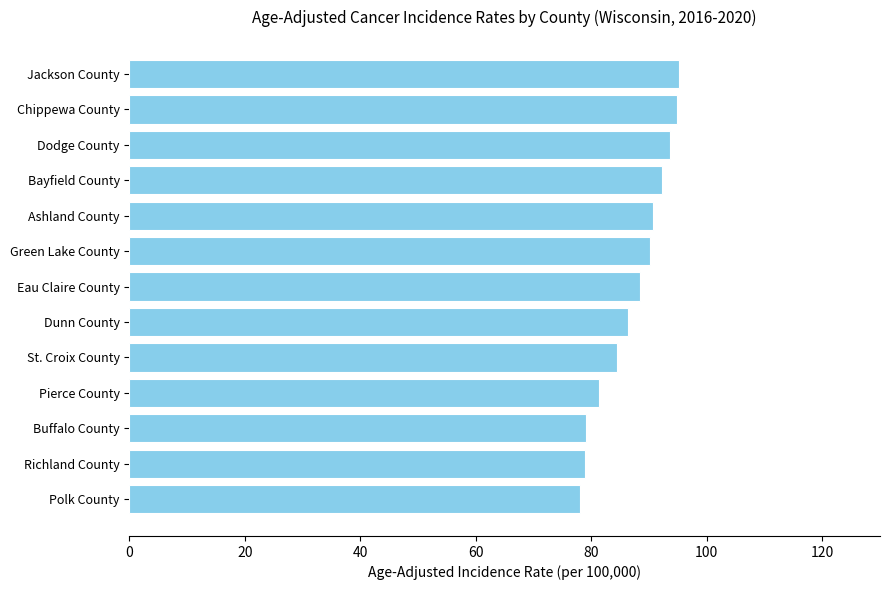

What is the change in value from St. Croix County to Bayfield County?

+7.7